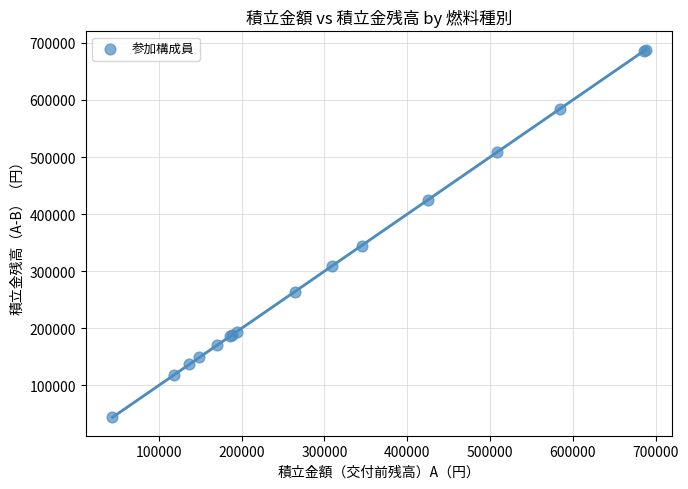

What Y value in the scatter plot is closest to 365828?

344800